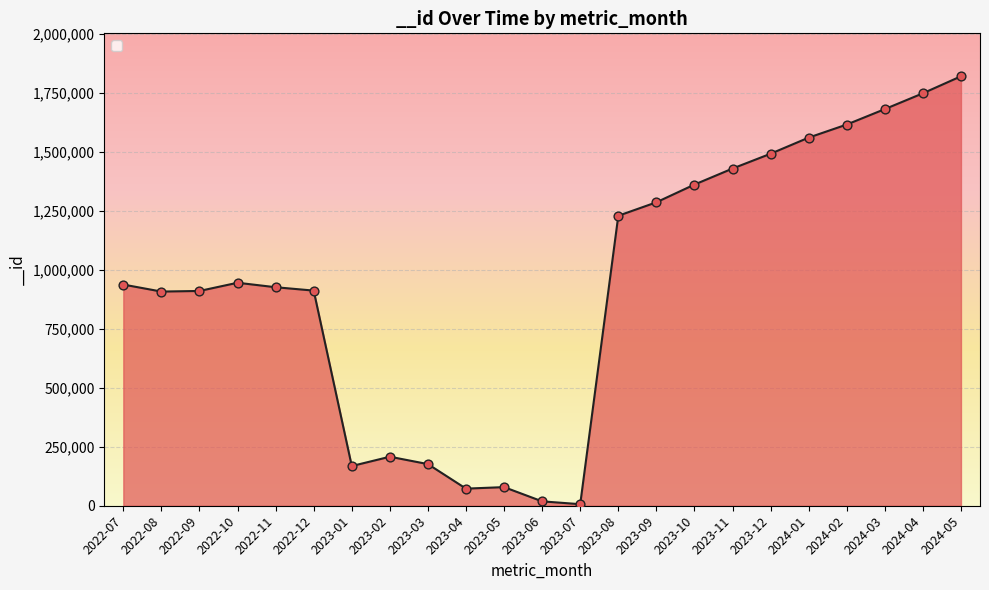

Which has a higher value, 2022-07 or 2023-12?

2023-12